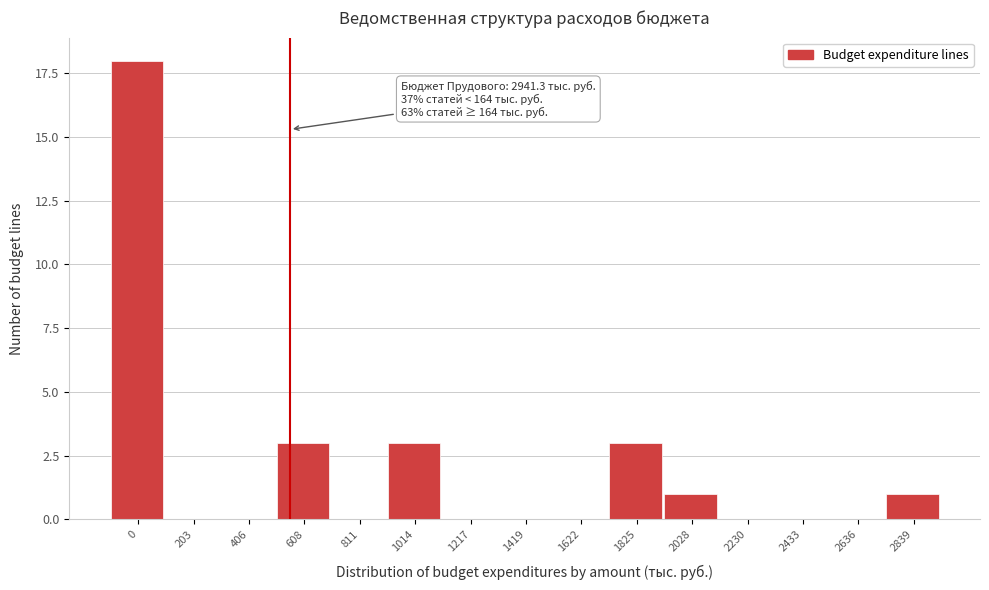

Reading right to left, what are all the values shown in this chart?

2839=1	2636=0	2433=0	2230=0	2028=1	1825=3	1622=0	1419=0	1217=0	1014=3	811=0	608=3	406=0	203=0	0=18